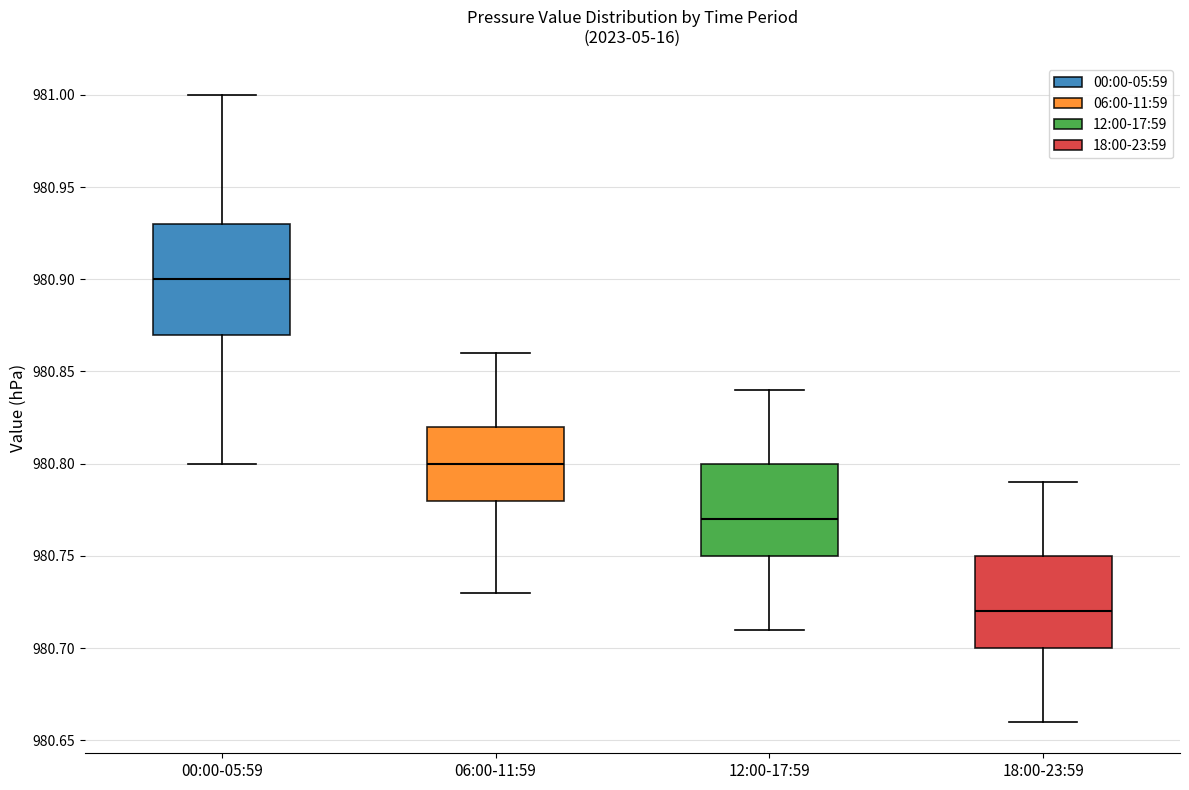

Reading left to right, transcribe this box plot: for each box, give where its median line is, the range the box spans, and where its two whiskers end, as read against the y-axis. The values are not printed on the chart, so give them approximately, as read against the axis.

00:00-05:59: median 980.90, box 980.87 to 980.93, whiskers 980.80 to 981.00
06:00-11:59: median 980.80, box 980.78 to 980.82, whiskers 980.73 to 980.86
12:00-17:59: median 980.77, box 980.75 to 980.80, whiskers 980.71 to 980.84
18:00-23:59: median 980.72, box 980.70 to 980.75, whiskers 980.66 to 980.79